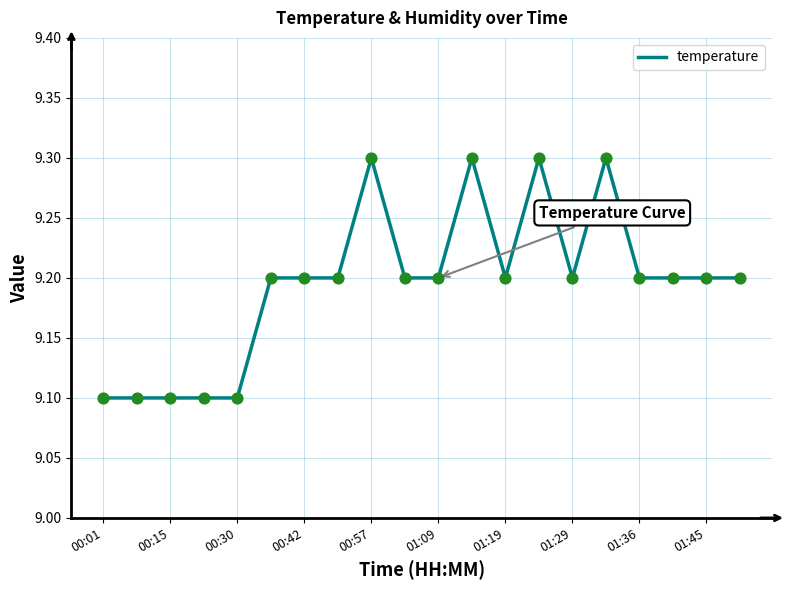

What is the smallest value displayed?

9.1